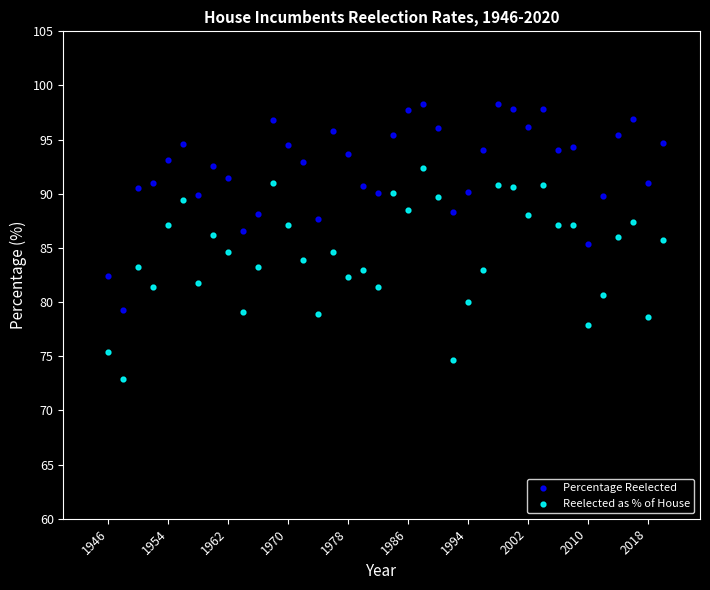

Which series contains the lowest Y value?

Reelected as % of House